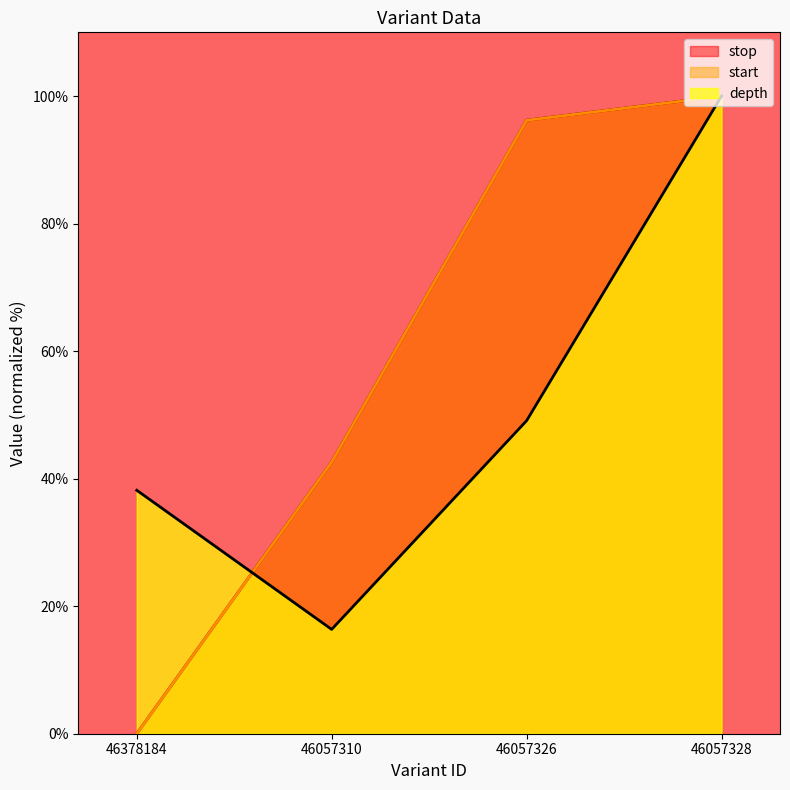

What is the average value of the depth series?

50.9